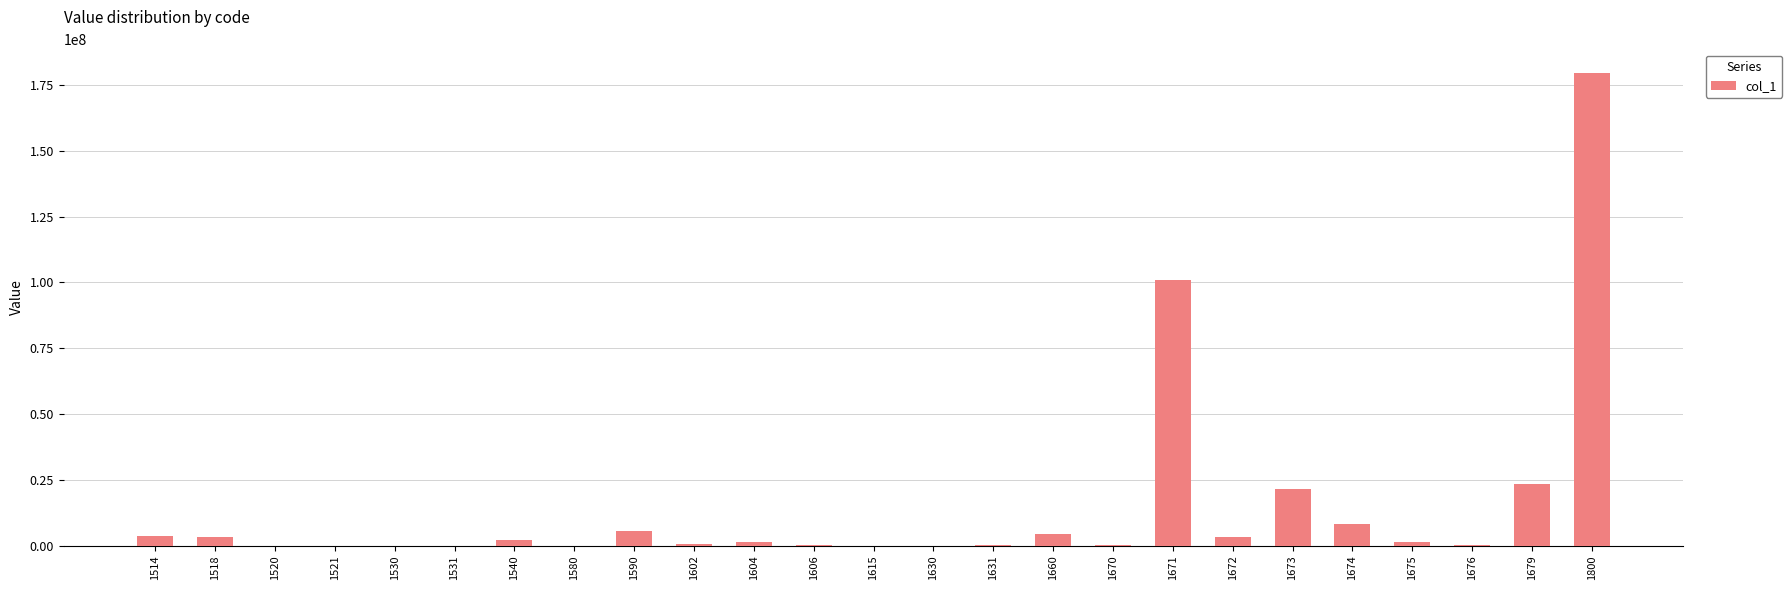

What is the sum of all values?

359110021.6